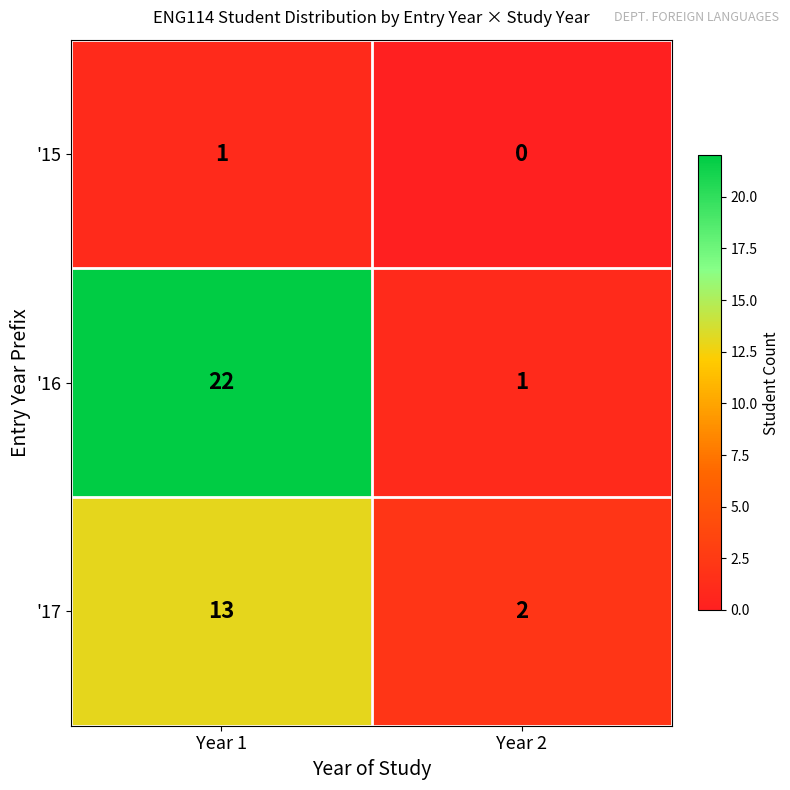

List the series in order of their peak value, lowest first.

'15, '17, '16